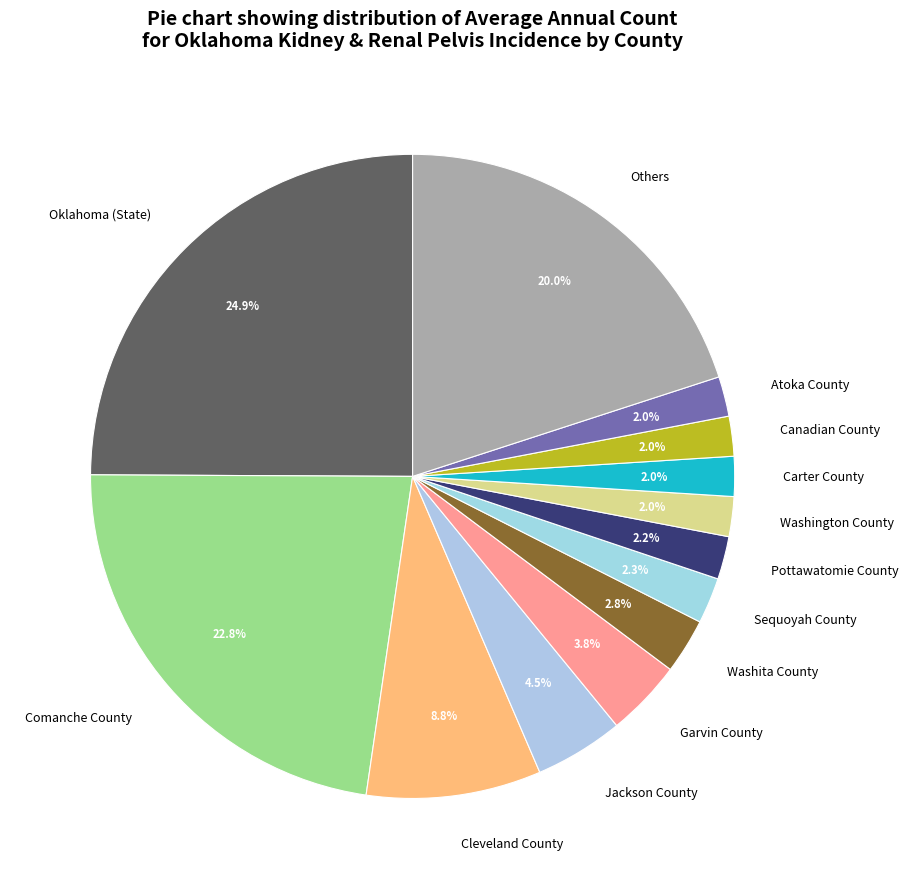

To the nearest percent, what portion does Atoka County represent?

2%